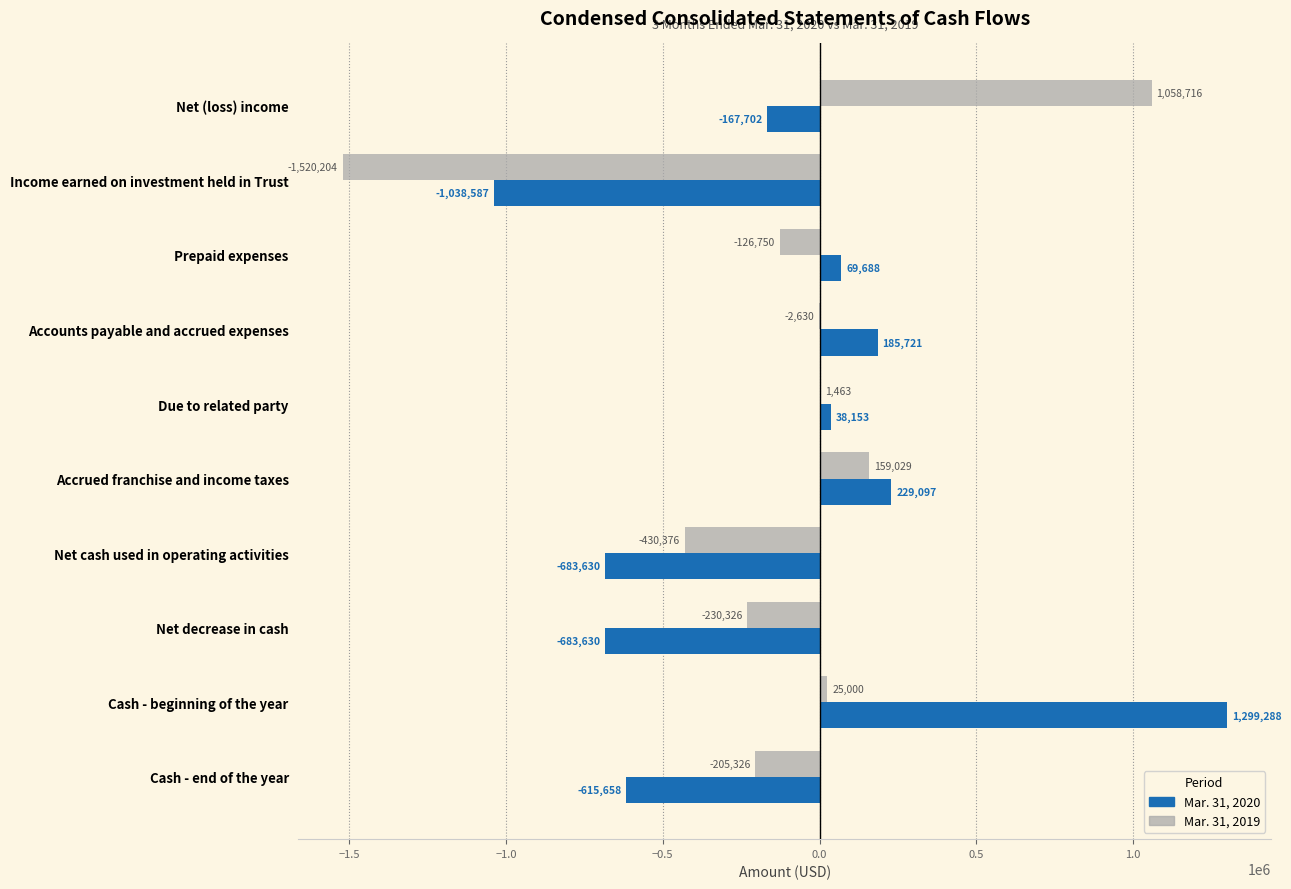

What is the sum of all Mar. 31, 2020 values?

-1367260